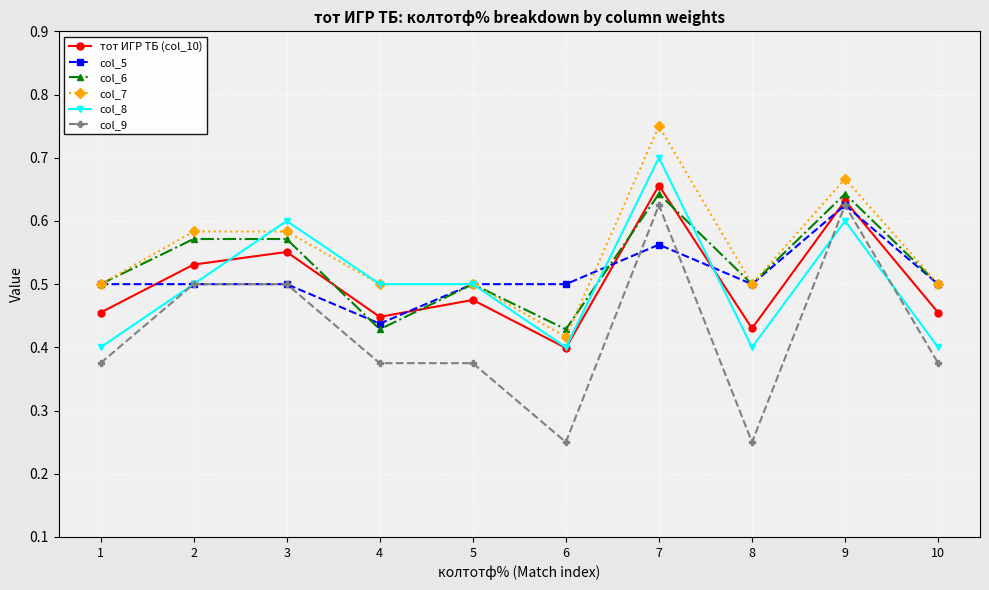

Which category has the highest value in the col_5 series?

9